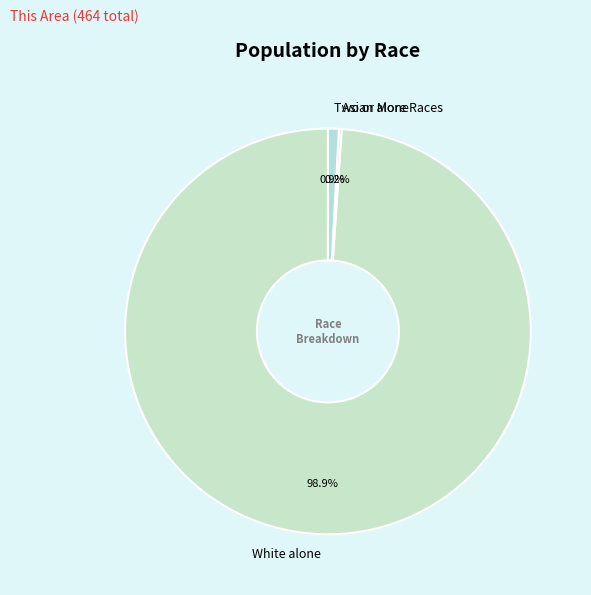

Does White alone represent more than half of the total?

Yes